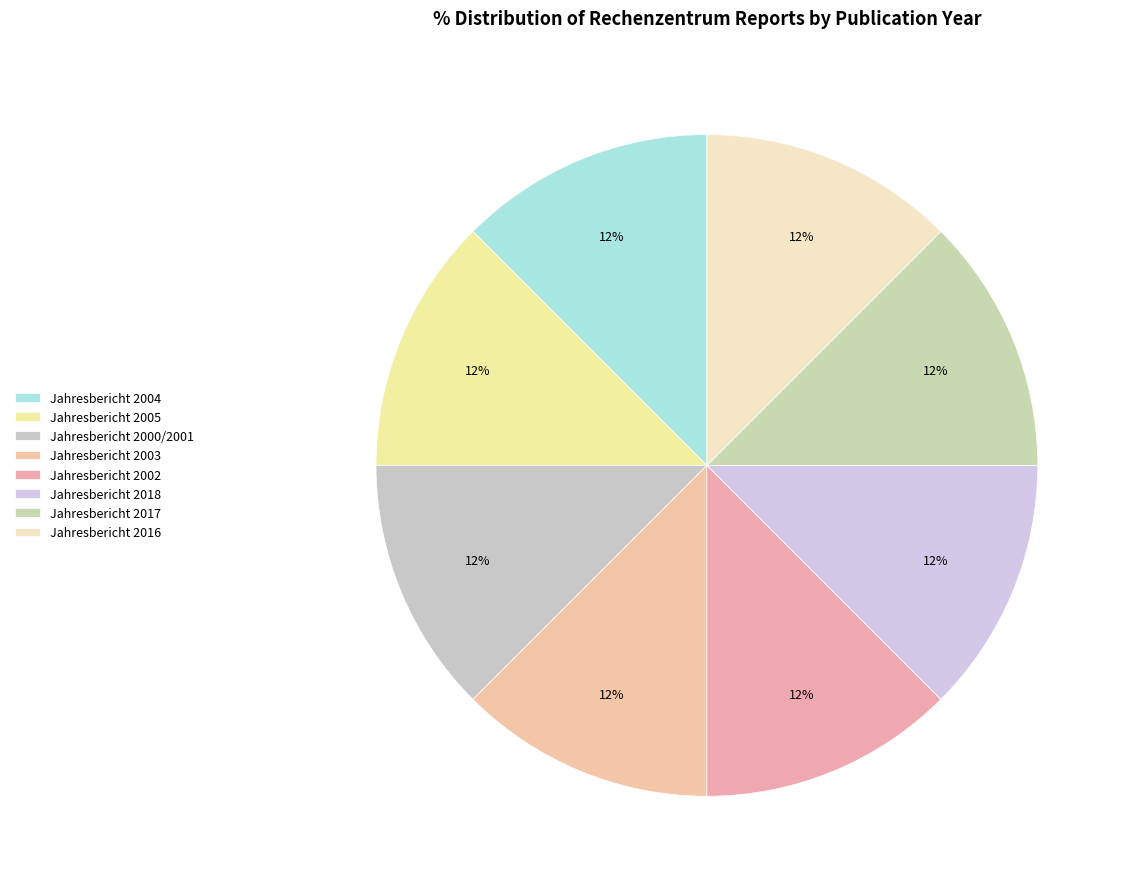

Approximately how many times larger is the value at Jahresbericht 2018 compared to Jahresbericht 2004?

1.0